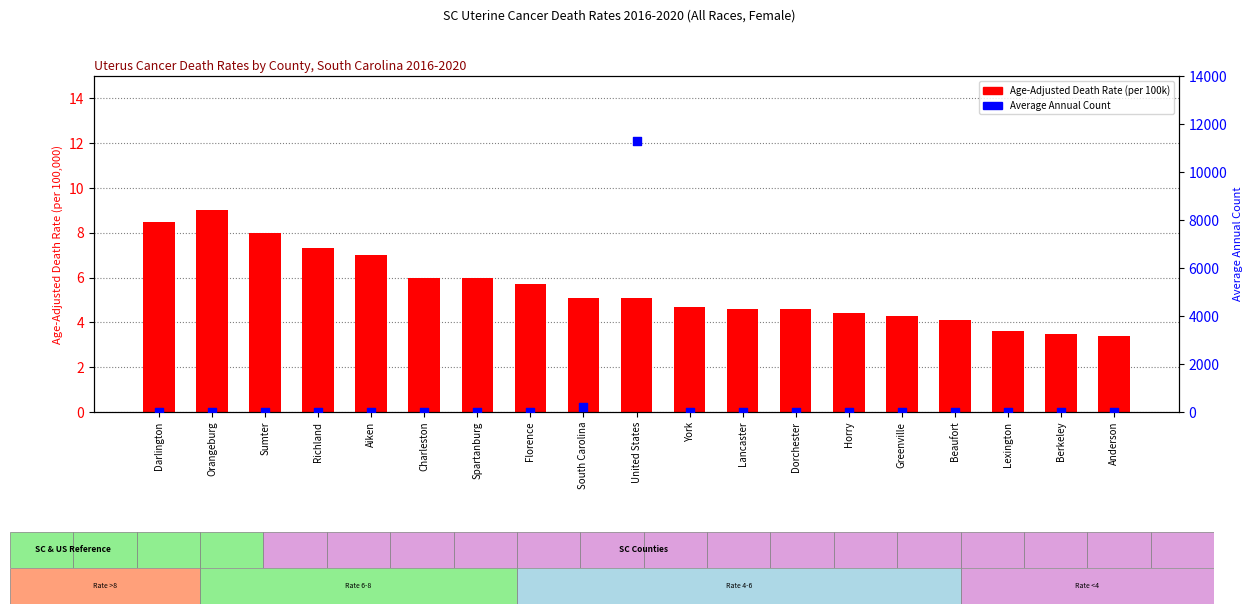

What is the total value across all series at Richland?

25.3